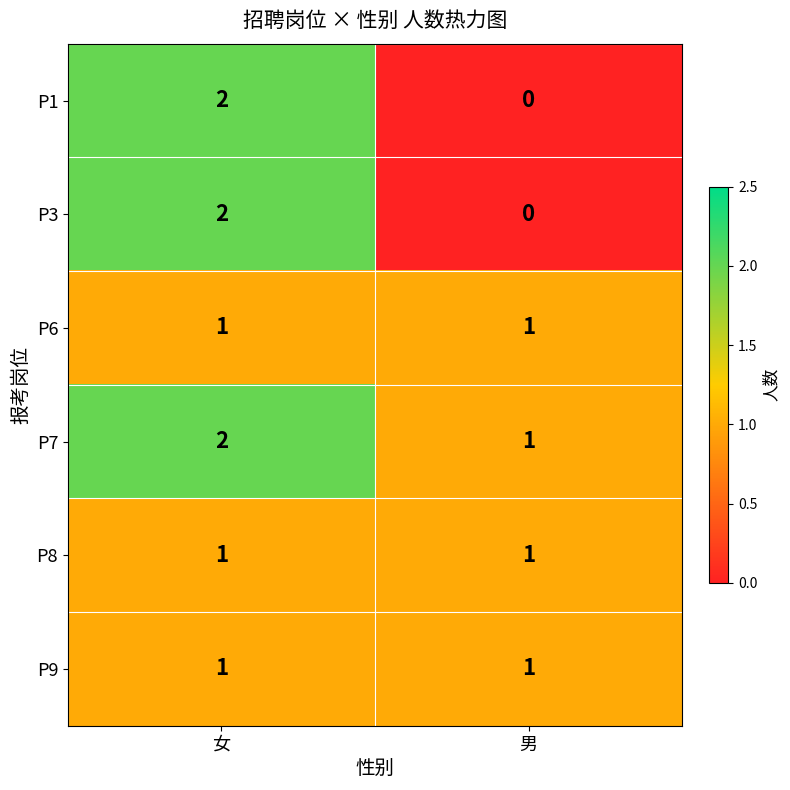

What is the sum of all P7 values?

3